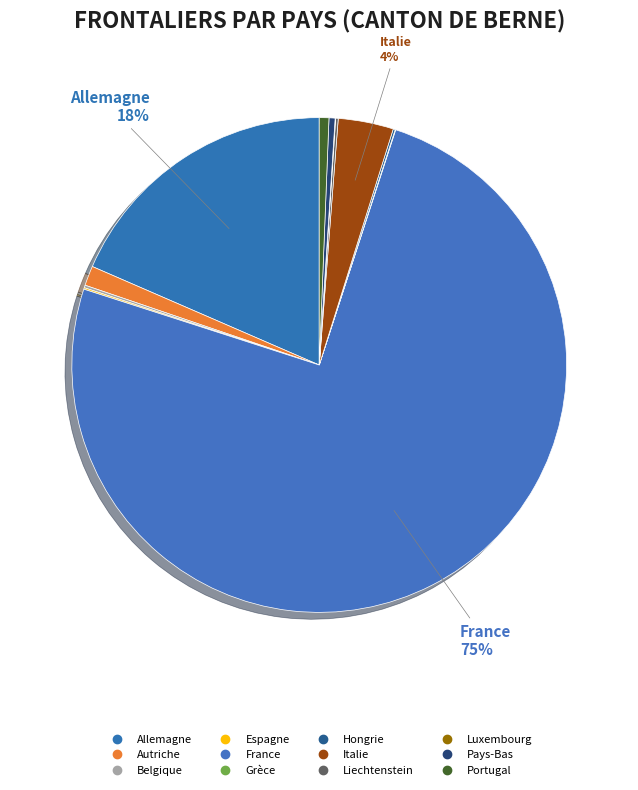

What is the ratio of the value at Espagne to the value at Belgique?

0.6